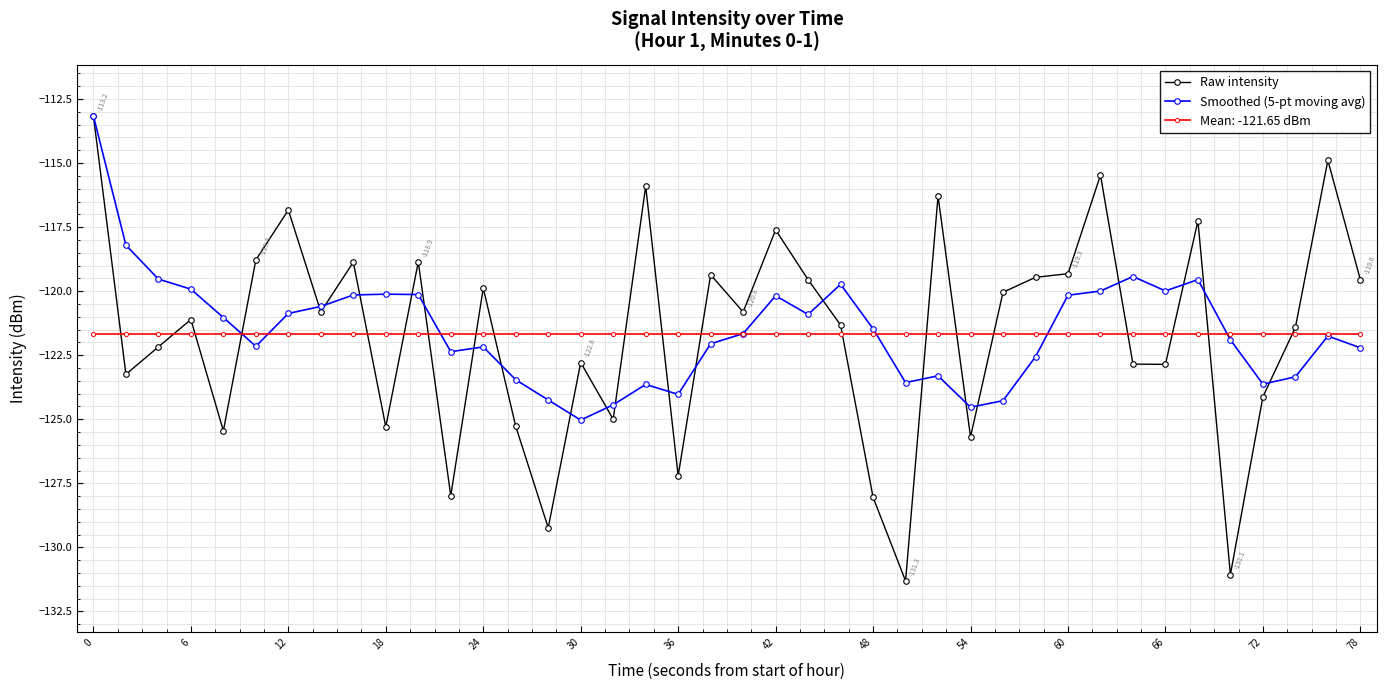

What is the highest value of the Mean: -121.65 dBm series?

-121.7